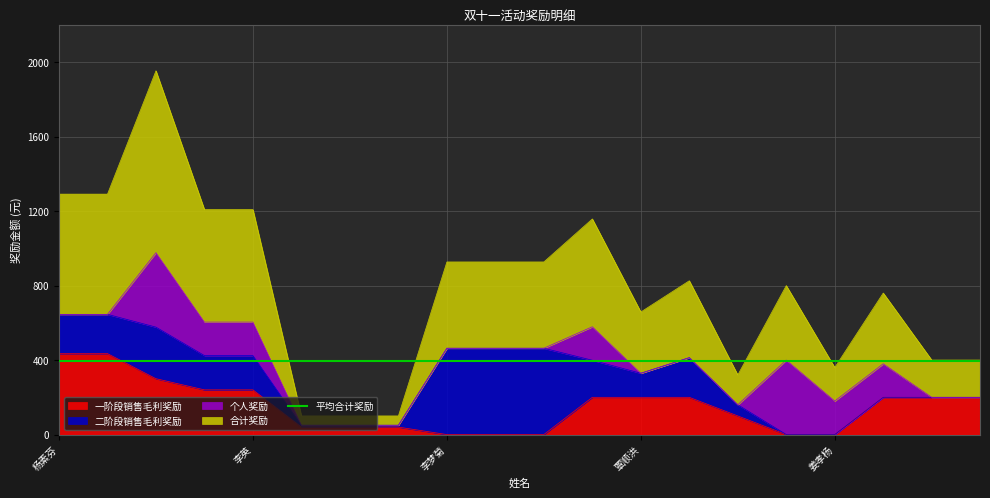

How many categories are shown in the chart?

20